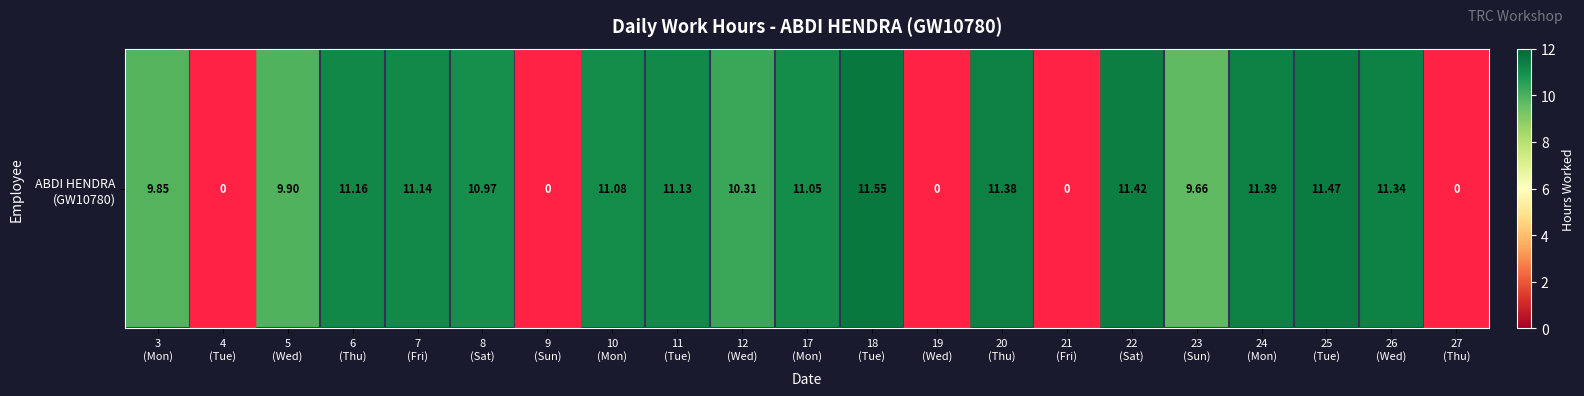

How many values exceed 11?

11